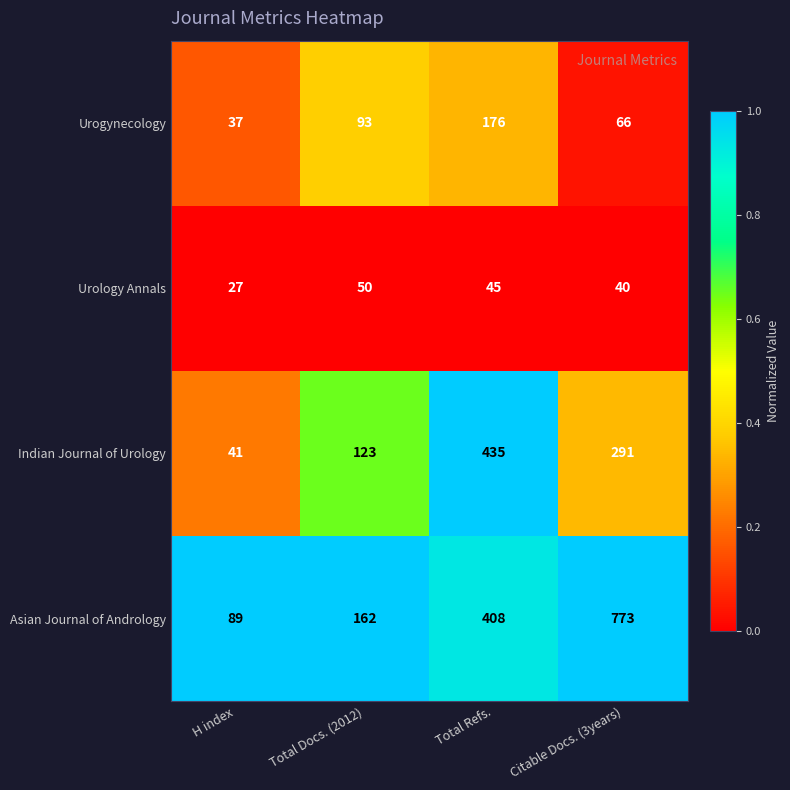

What is the sum of the Asian Journal of Andrology values at Total Refs. and H index?

497